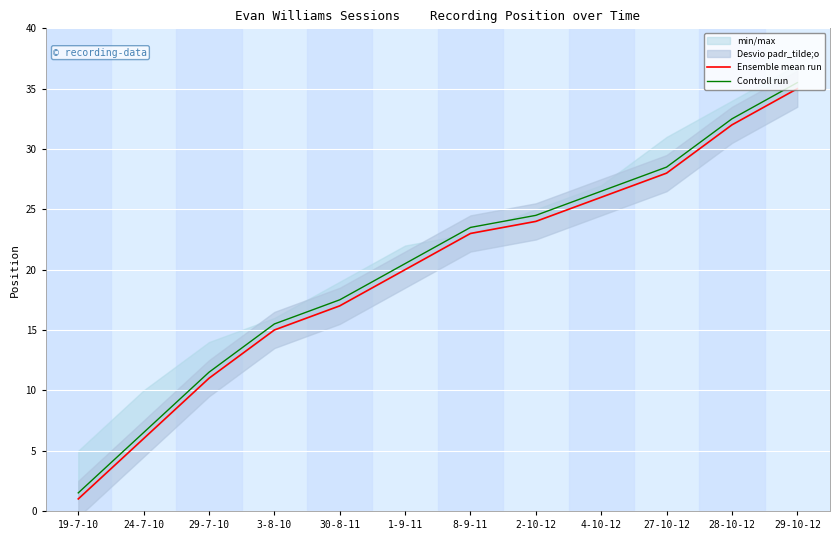

Which category has the lowest value in the Controll run series?

19-7-10